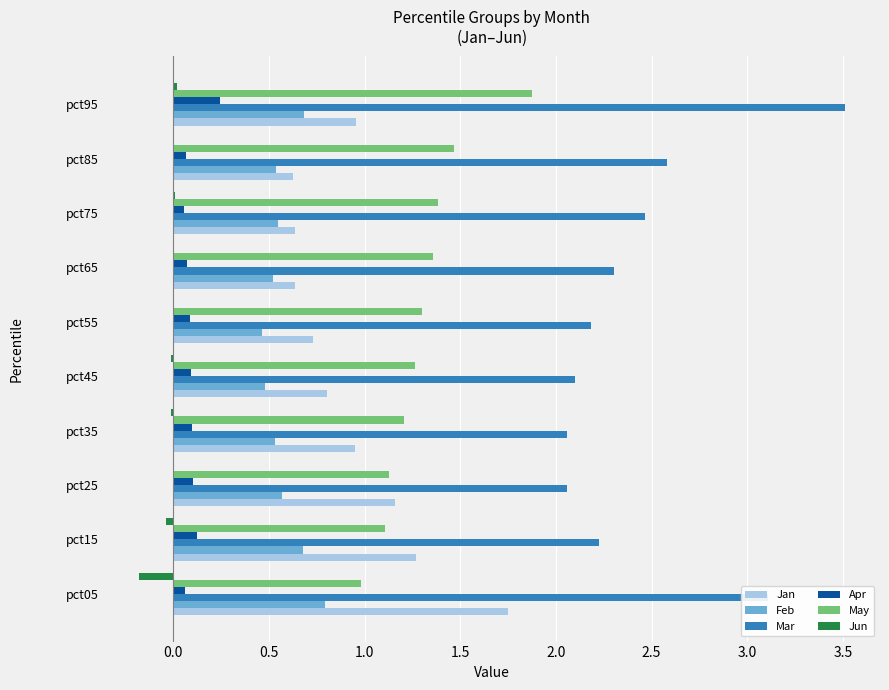

True or false: Jan has a value of 0.8 at pct45.

True